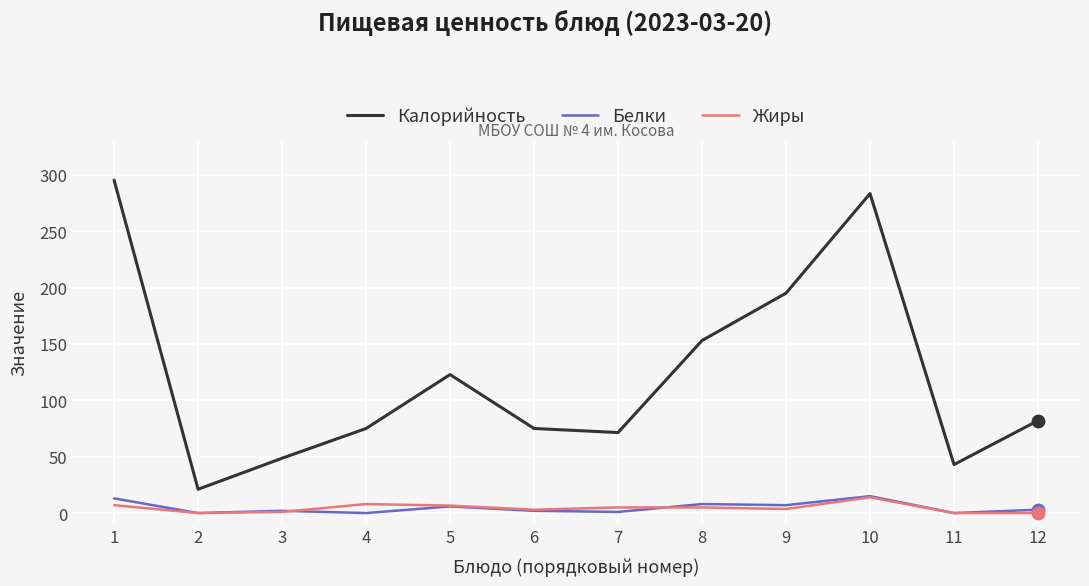

What is the spread (max minus min) of values at 11?

43.0